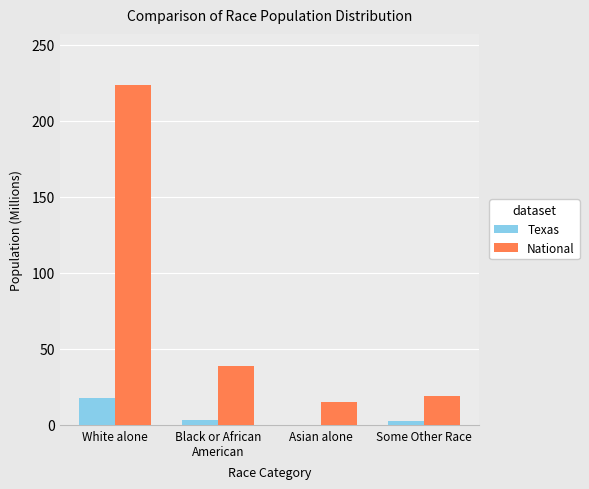

What is the total value across all series at Asian alone?

14.7